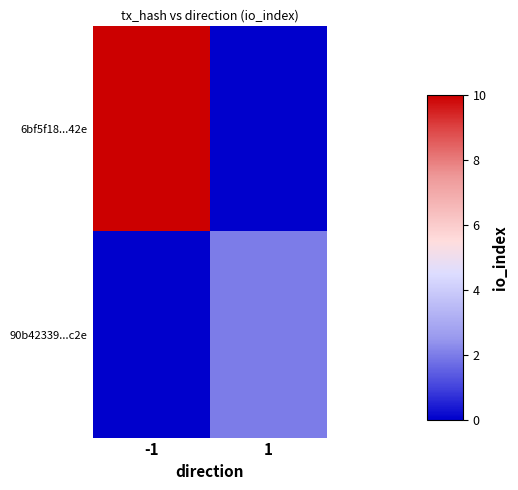

Rank the series by their maximum value, from highest to lowest.

6bf5f18...42e, 90b42339...c2e